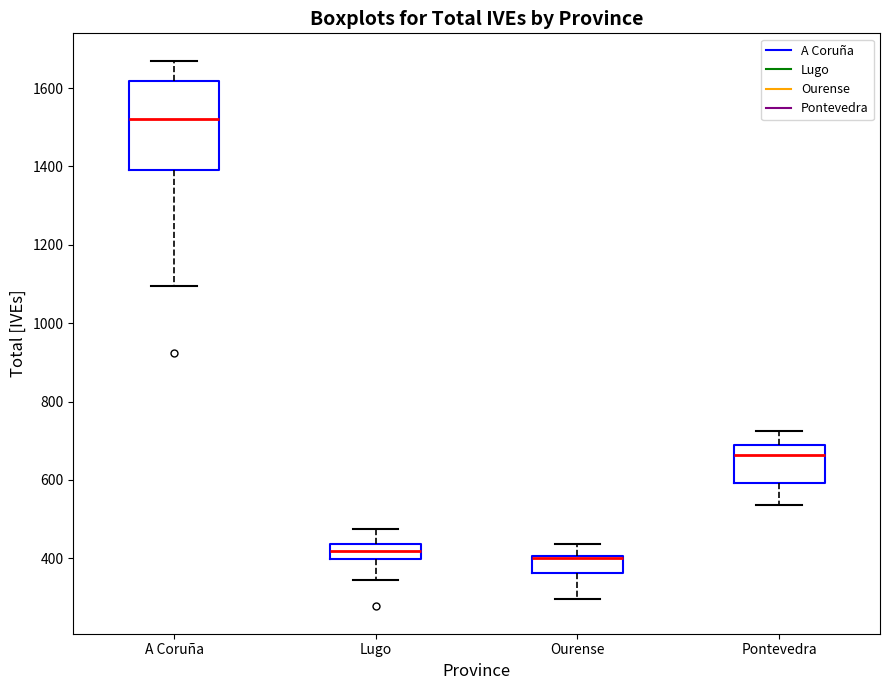

Reading left to right, transcribe this box plot: for each box, give where its median line is, the range the box spans, and where its two whiskers end, as read against the y-axis. The values are not printed on the chart, so give them approximately, as read against the axis.

A Coruña: median 1520, box 1400 to 1620, whiskers 1100 to 1680
Lugo: median 420, box 400 to 440, whiskers 340 to 480
Ourense: median 400 (drawn on the box's upper edge), box 360 to 400, whiskers 300 to 440
Pontevedra: median 660, box 600 to 680, whiskers 540 to 720